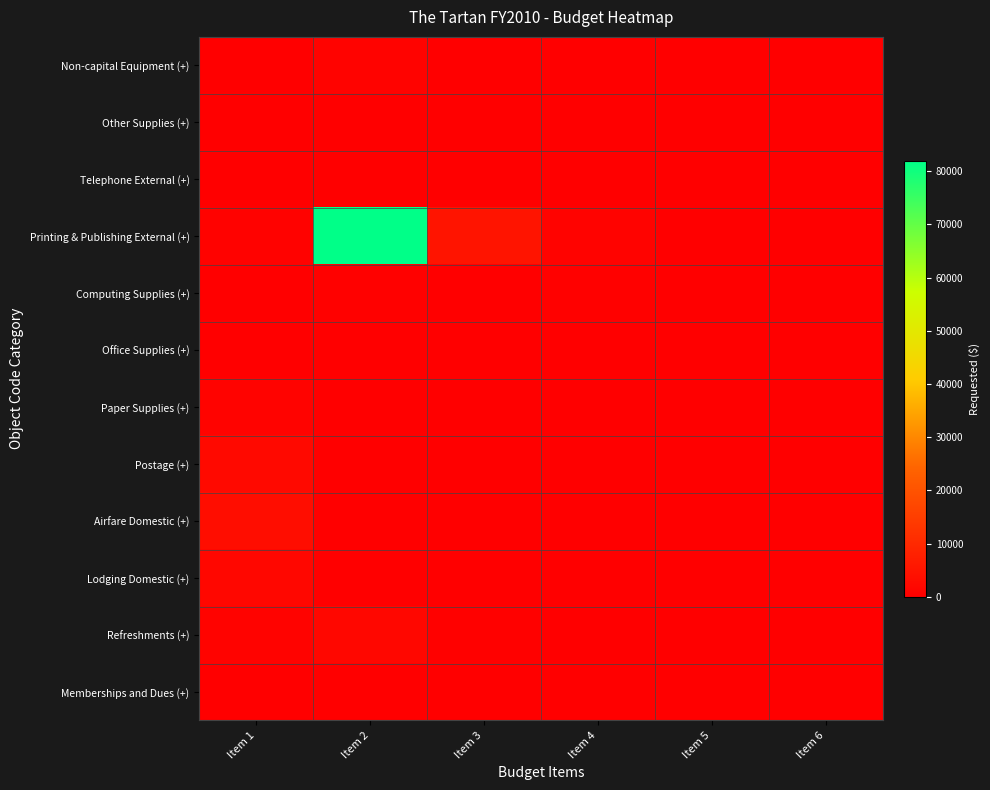

Which series has the largest total across all categories?

Printing & Publishing External (+)